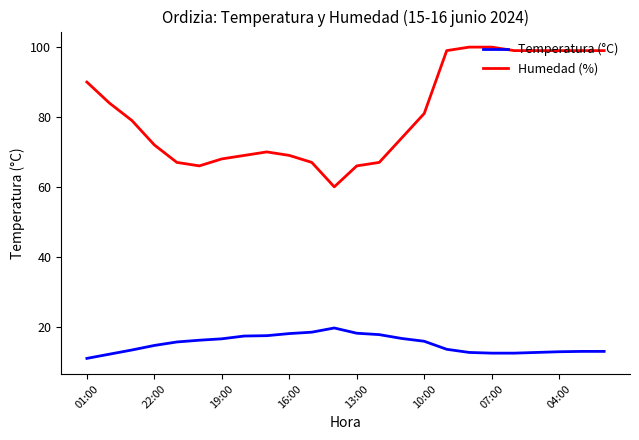

Which series has the largest range (max minus min)?

Humedad (%)